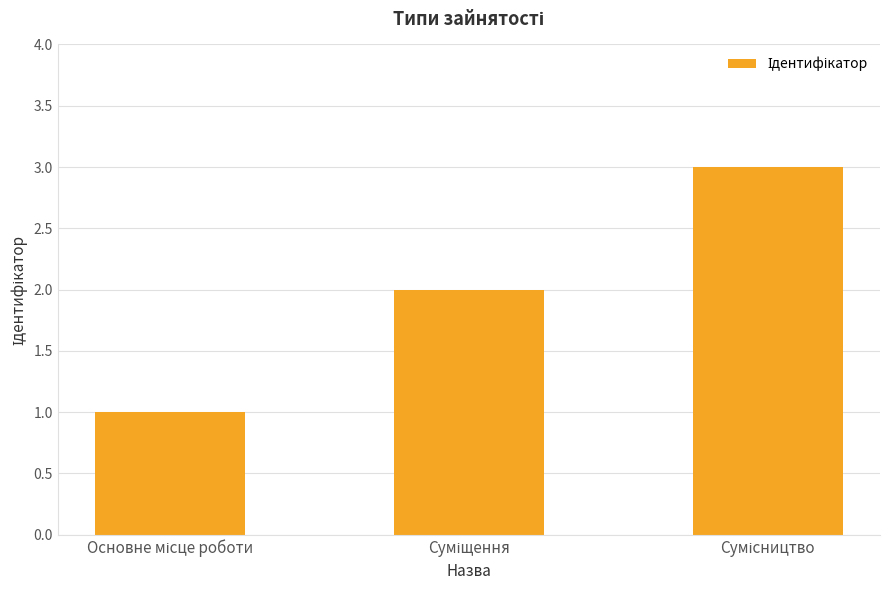

What is the maximum value shown in the chart?

3